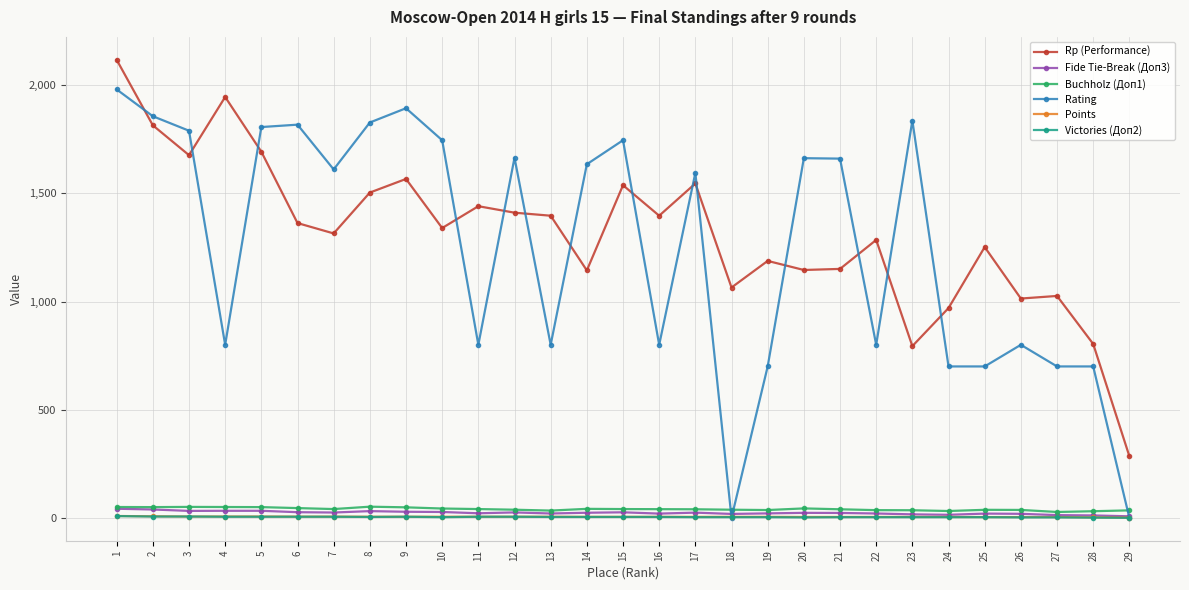

True or false: Rp (Performance) and Buchholz (Доп1) cross at least once.

False